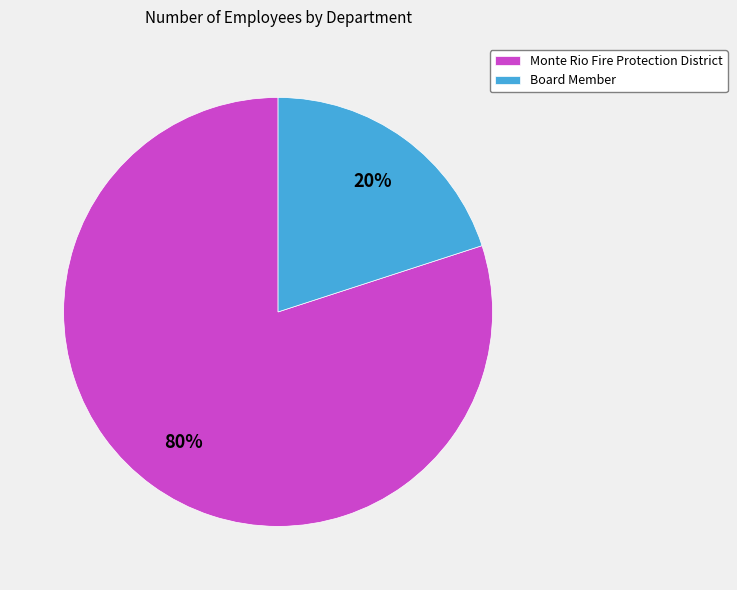

Which has a higher value, Board Member or Monte Rio Fire Protection District?

Monte Rio Fire Protection District